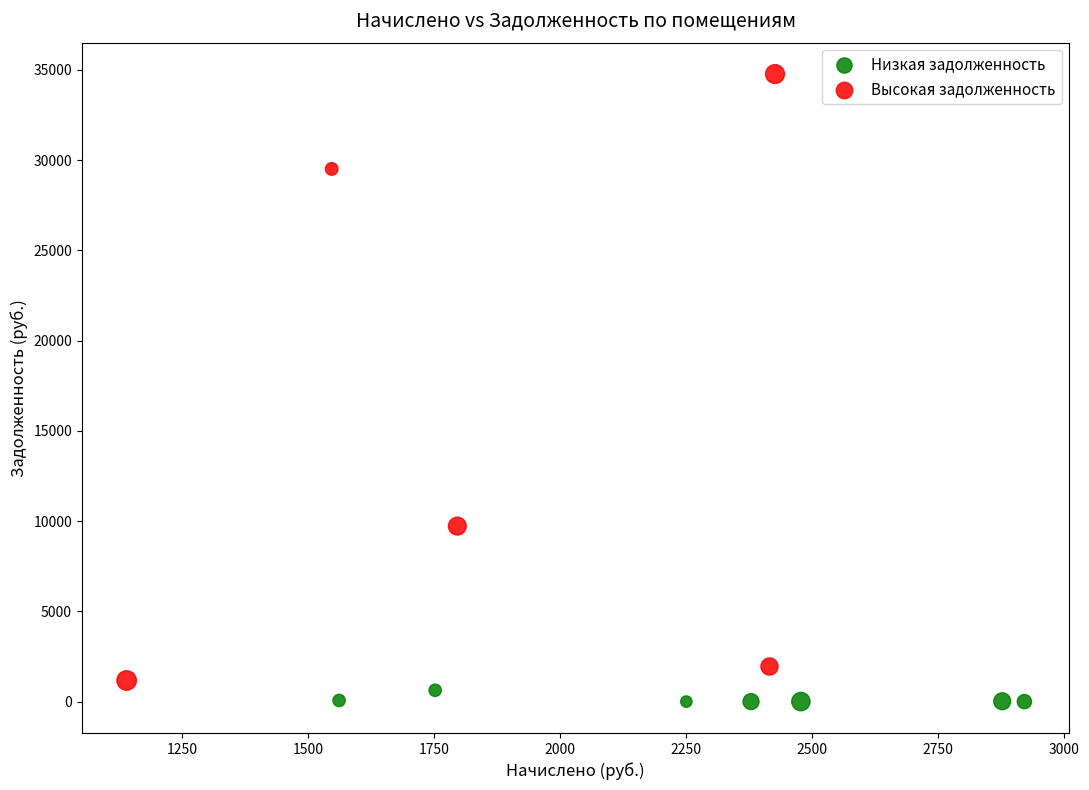

Which series has the largest Y range (max minus min)?

Высокая задолженность